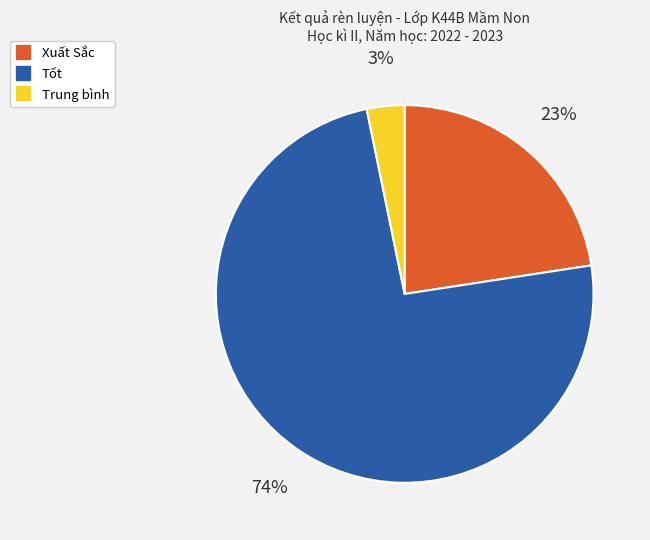

To the nearest percent, what is the difference between the Tốt and Trung bình slice percentages?

71%